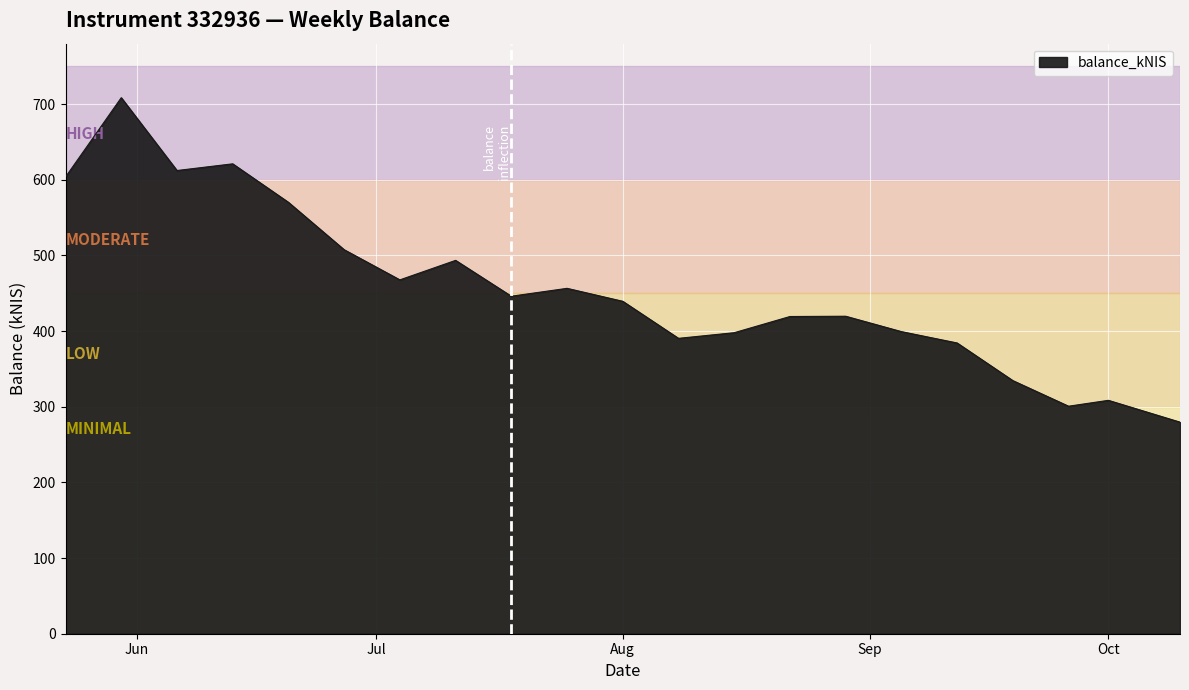

What is the average value?

455.3